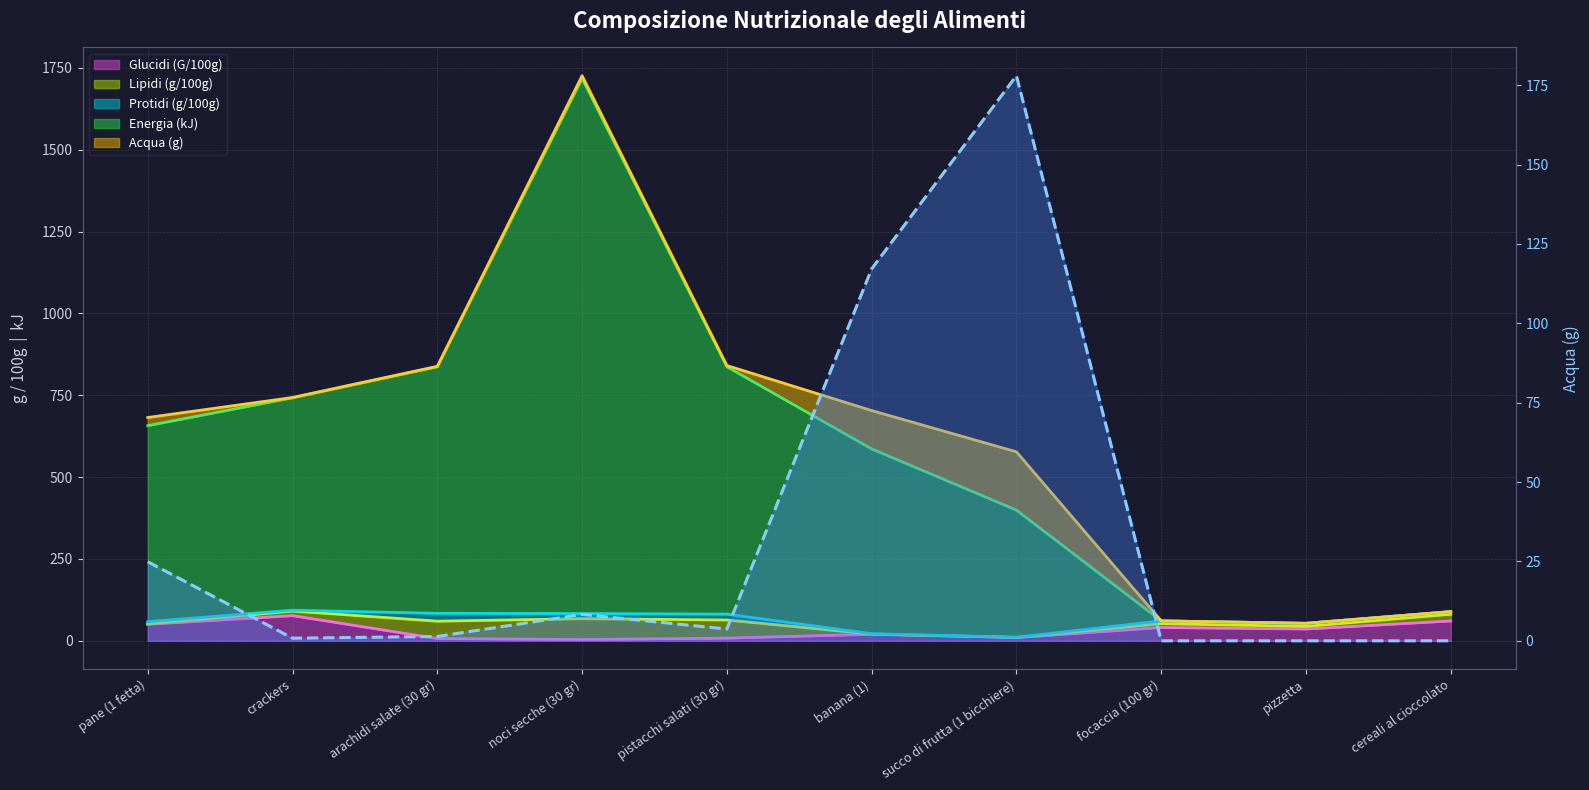

How many points are higher than both their immediate neighbors (excluding endpoints)?

2